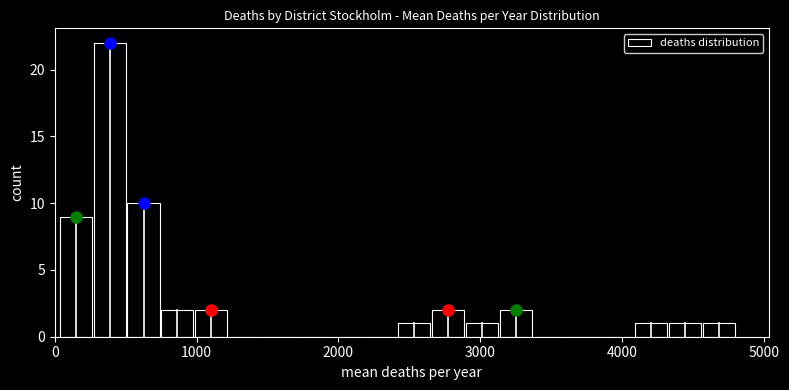

Read against the x-axis, roughly where is the centre of the tallest bar?

400